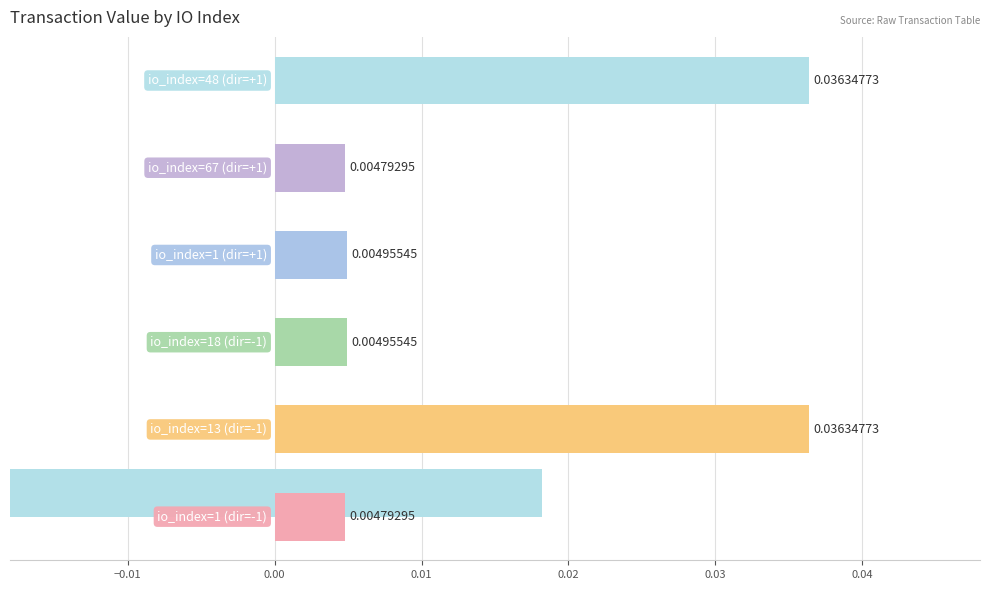

Which has a higher value, 1 or 1?

1